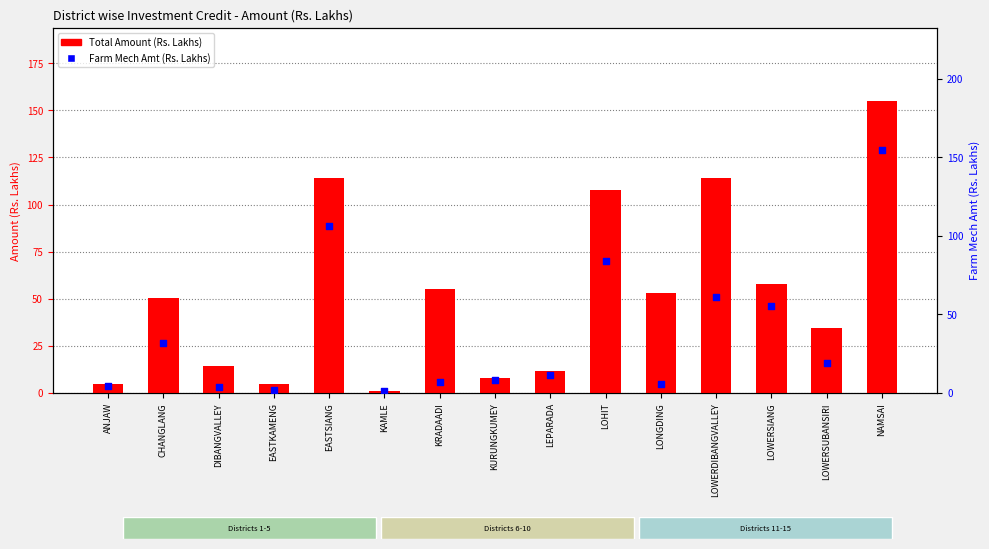

Which series has the largest total across all categories?

Total Amount (Rs. Lakhs)